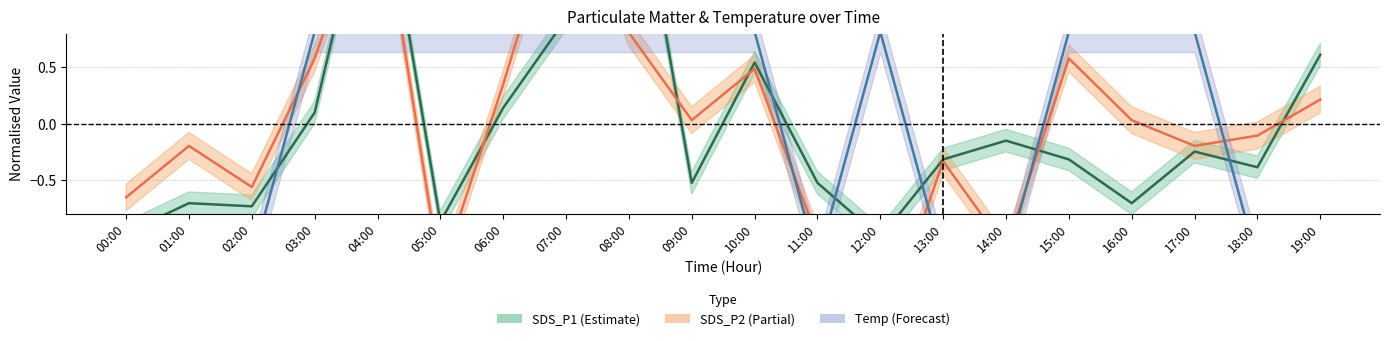

What is the spread (max minus min) of values at 07:00?

1.4